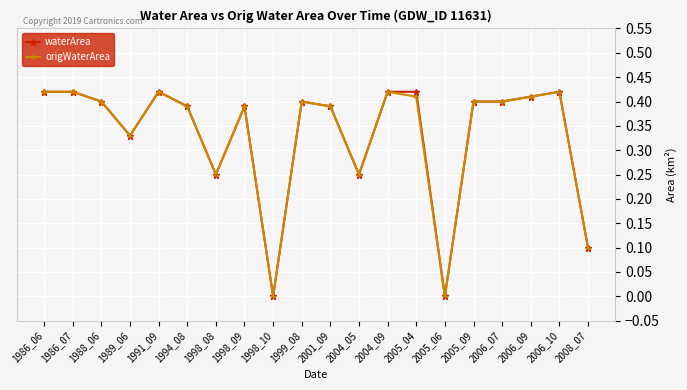

What are all the series names shown in the legend?

waterArea, origWaterArea